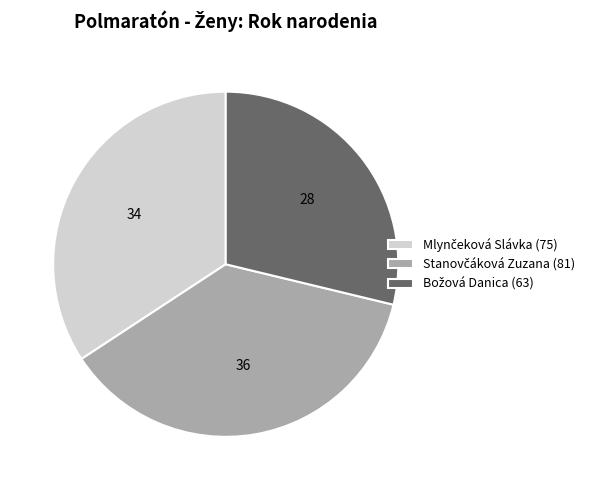

How many slices are in this pie chart?

3